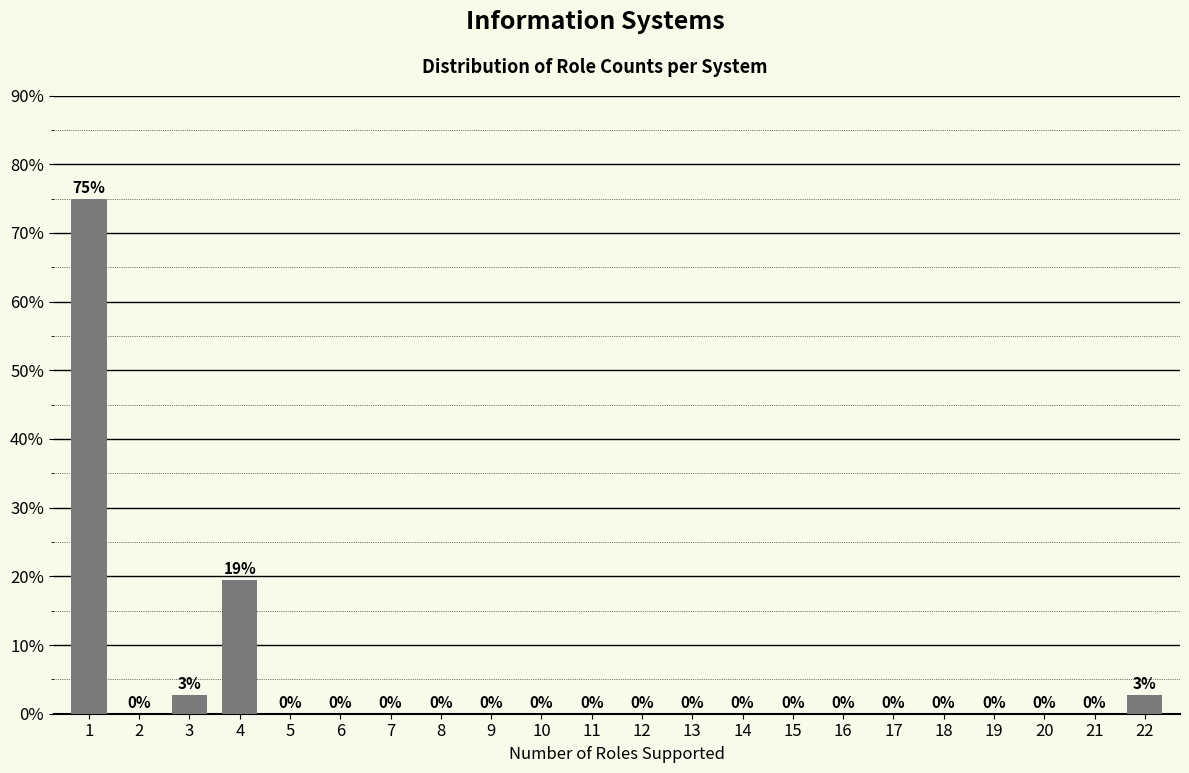

Where is the data nearest to the value 37?

4